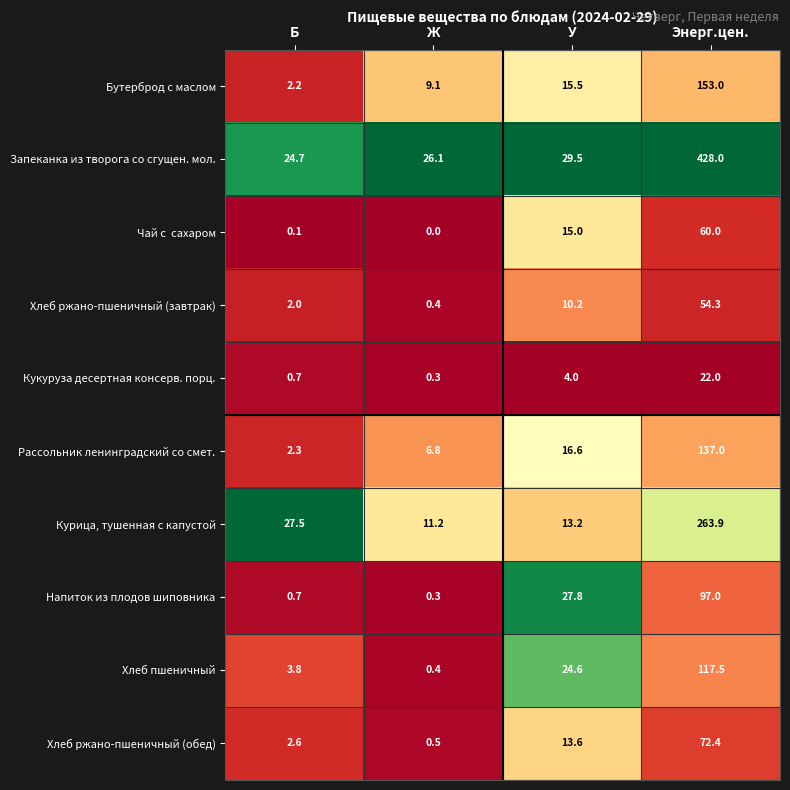

Where is Курица, тушенная с капустой nearest to the value 137?

Б